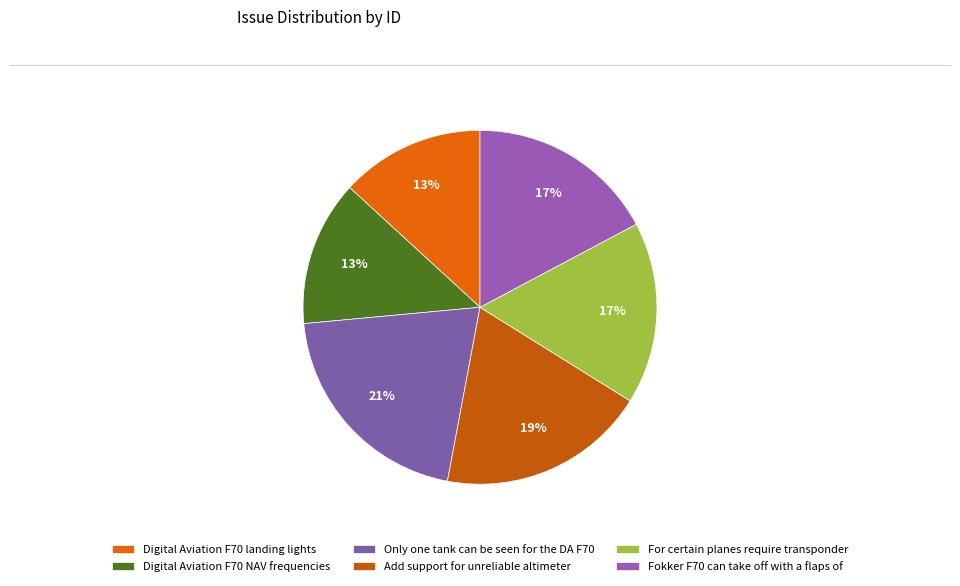

Which has a higher value, Digital Aviation F70 NAV frequencies or Only one tank can be seen for the DA F70?

Only one tank can be seen for the DA F70